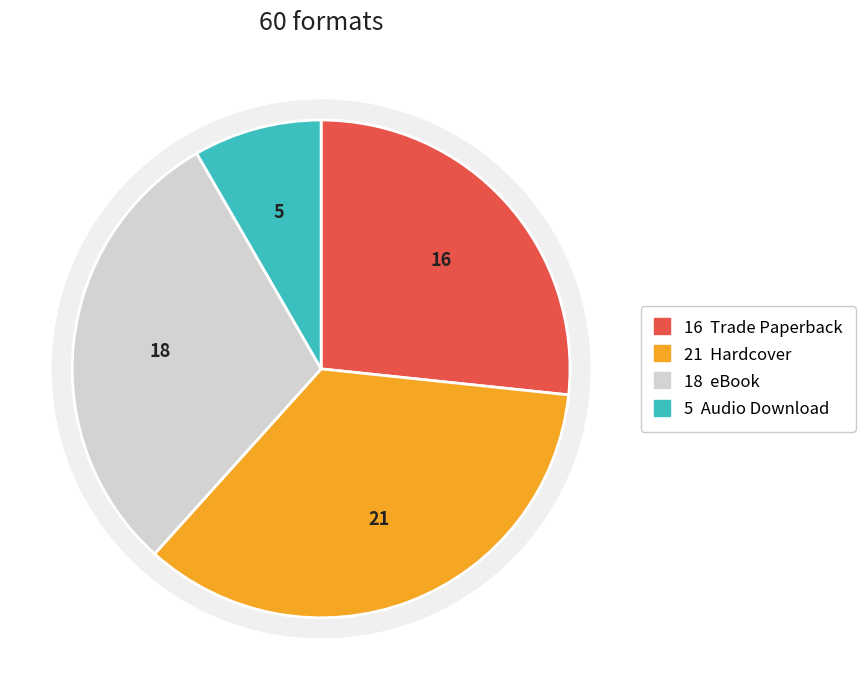

What percentage is the Hardcover slice, to the nearest percent?

35%